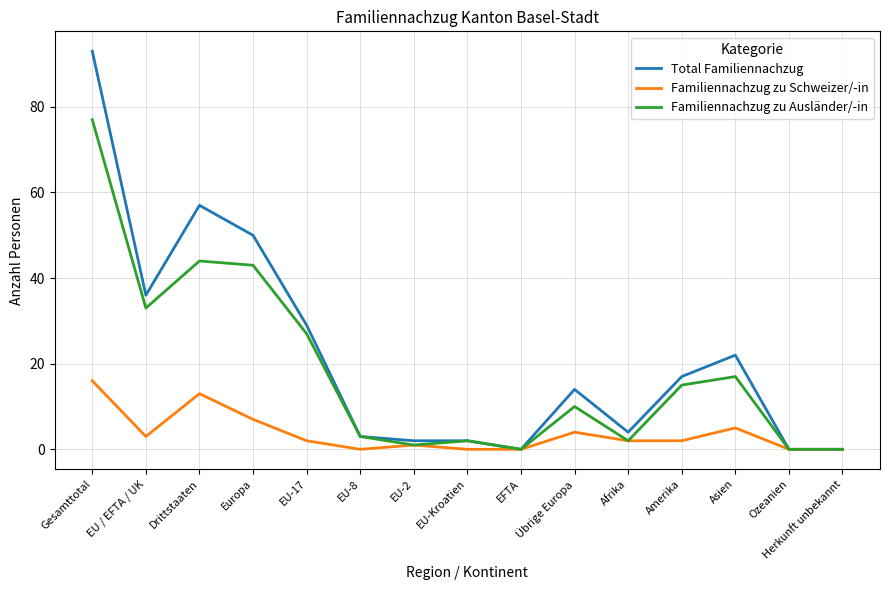

Reading right to left, extract all data points from this chart.

Total Familiennachzug: 0	0	22	17	4	14	0	2	2	3	29	50	57	36	93
Familiennachzug zu Schweizer/-in: 0	0	5	2	2	4	0	0	1	0	2	7	13	3	16
Familiennachzug zu Ausländer/-in: 0	0	17	15	2	10	0	2	1	3	27	43	44	33	77